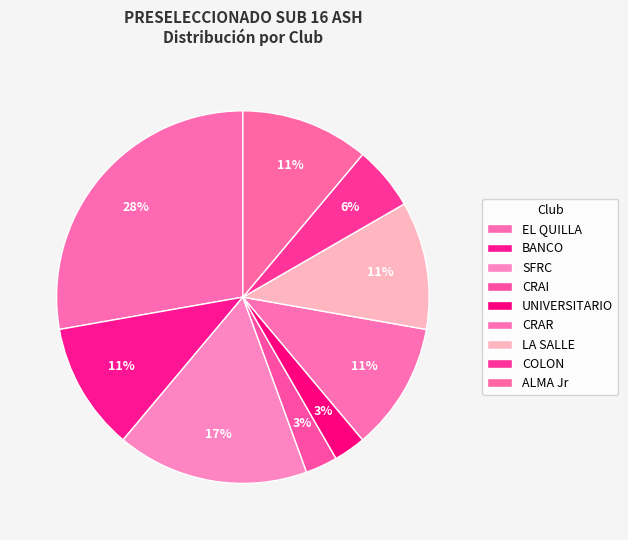

Count the number of slices in the pie.

9